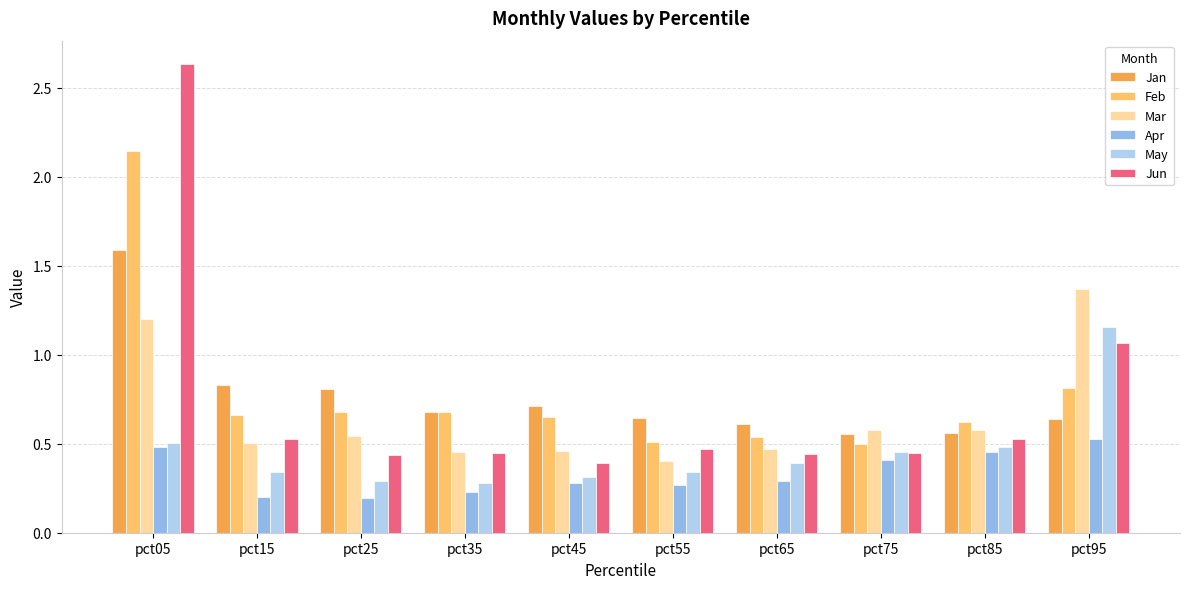

The value of Jan at pct35 is 0.9. True or false?

False